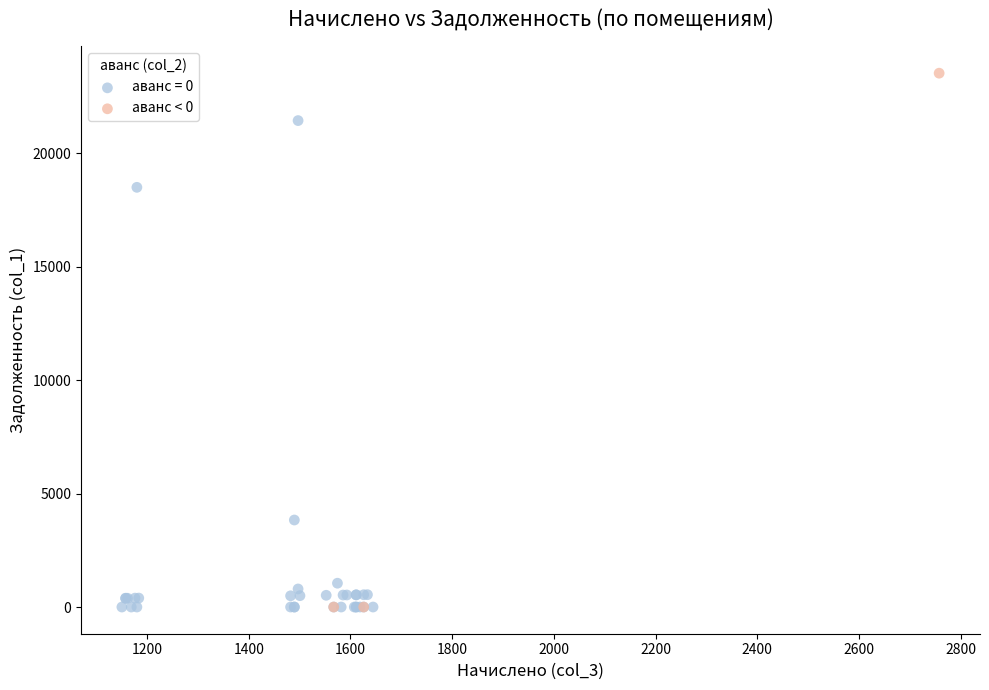

Which series has the widest spread of Y values?

аванс < 0